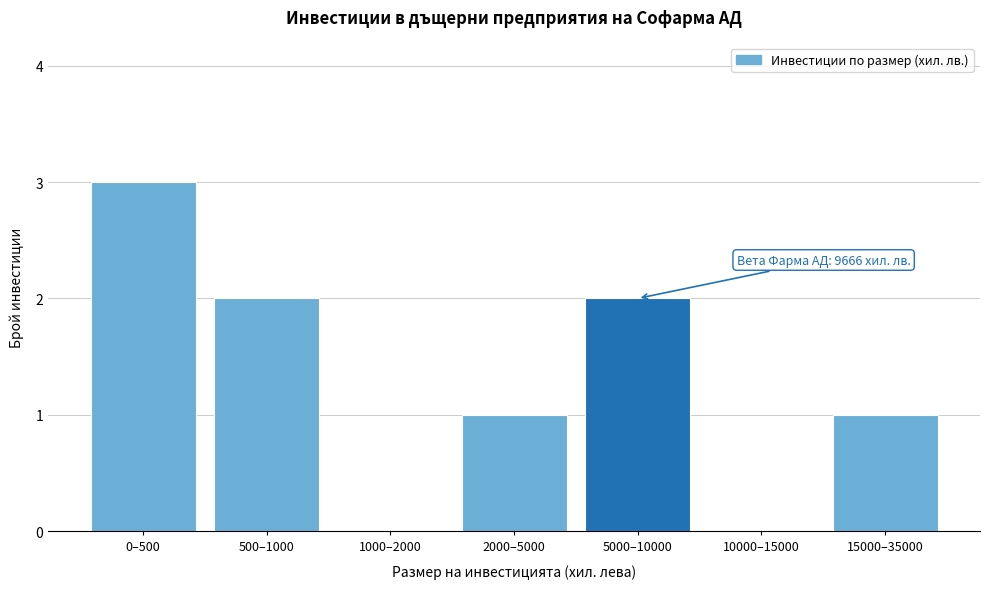

Reading left to right, what are all the values shown in this chart?

0–500=3	500–1000=2	1000–2000=0	2000–5000=1	5000–10000=2	10000–15000=0	15000–35000=1